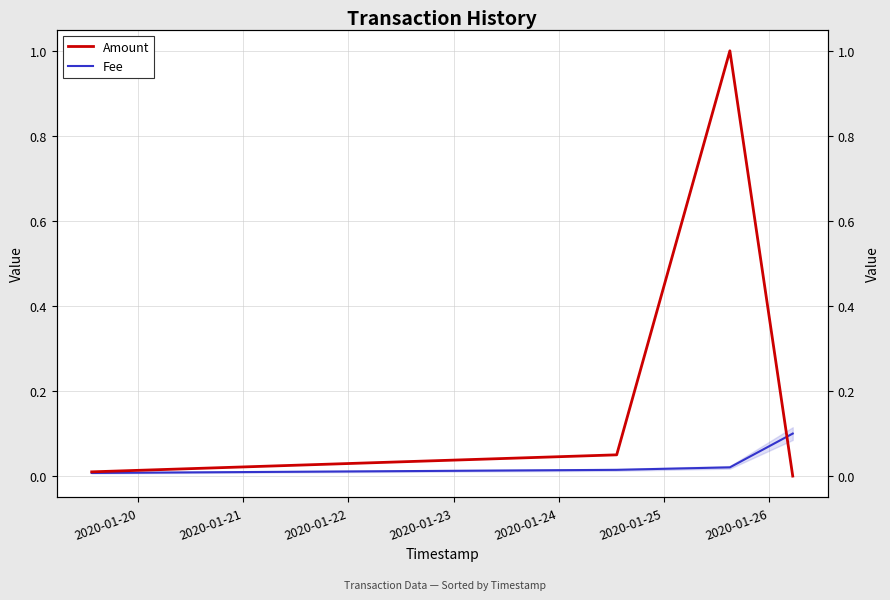

Rank the series at 2020-01-21 from highest to lowest value.

Amount, Fee